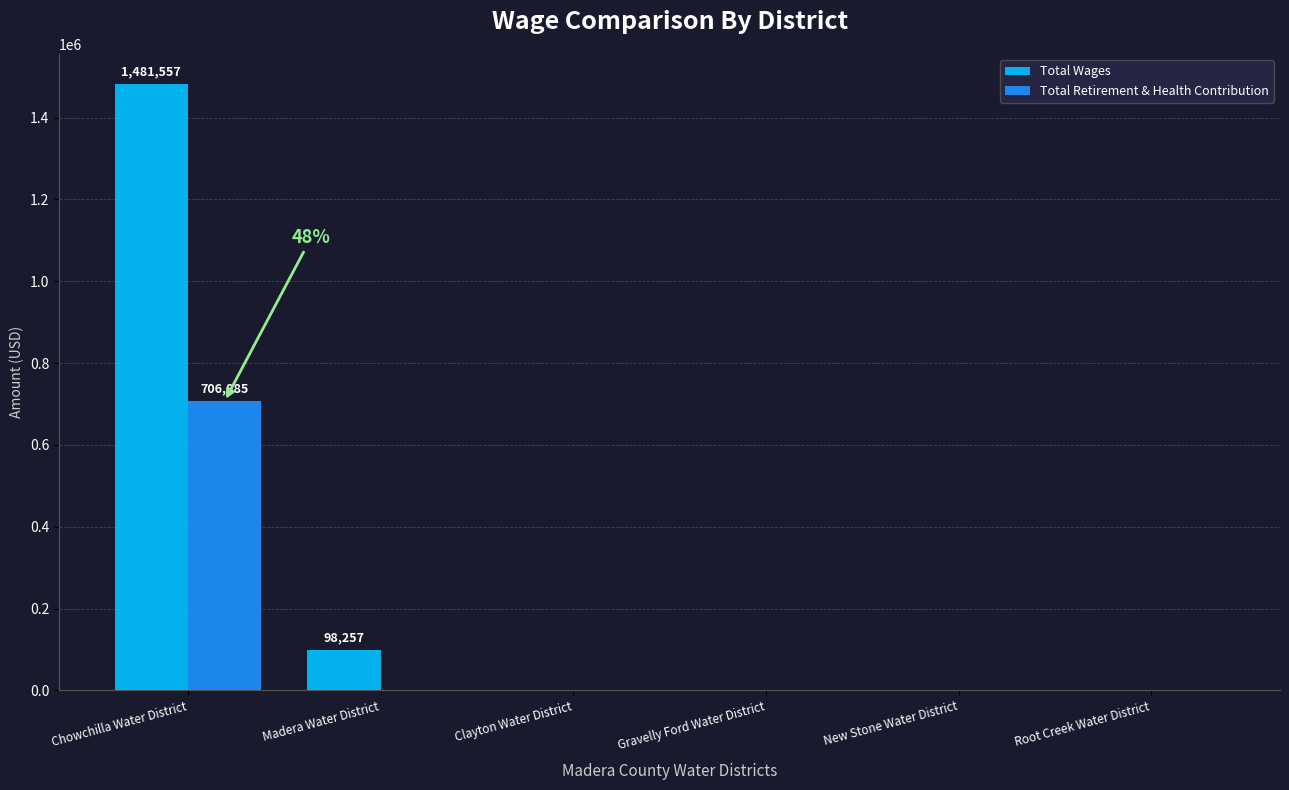

Reading right to left, what are all the values shown in this chart?

Total Wages: 0	0	0	0	98257	1481557
Total Retirement & Health Contribution: 0	0	0	0	0	706885